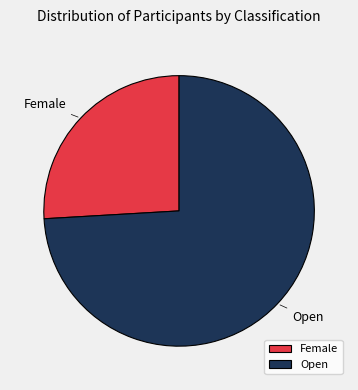

Do Open and Female together represent more than half of the pie?

Yes